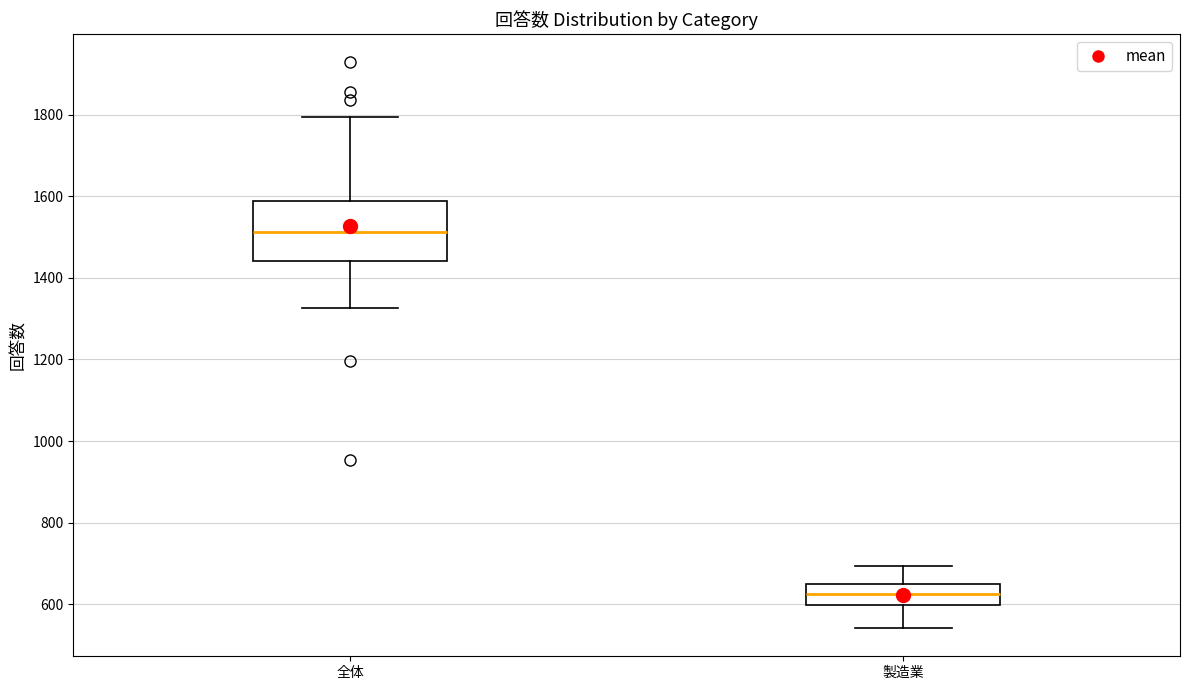

Which box is the tallest, from its lower edge to its upper edge?

全体